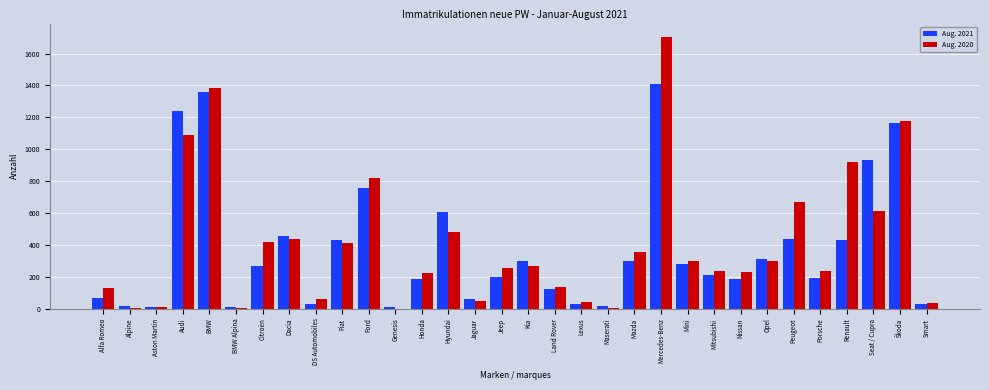

The value of Aug. 2021 at Renault is 245. True or false?

False